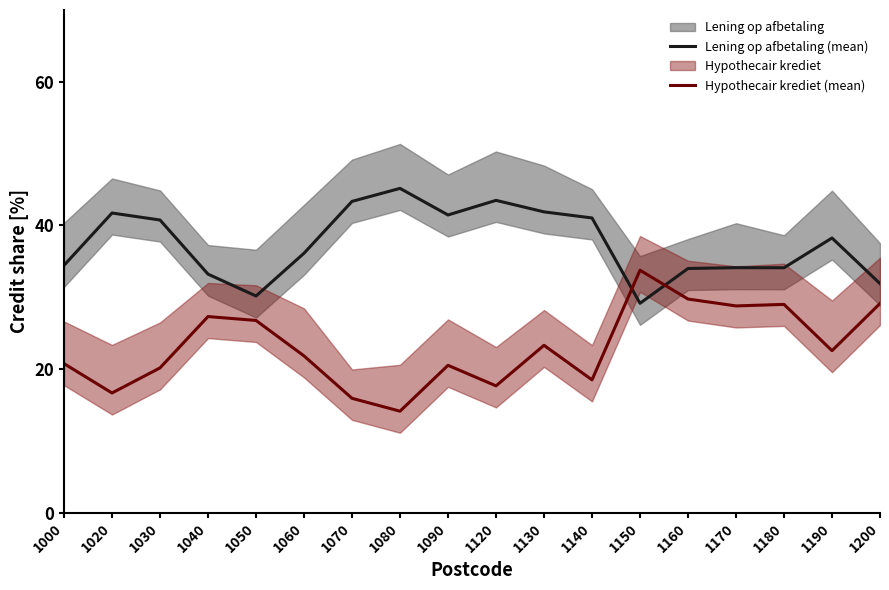

Is the value of Hypothecair krediet (mean) at 1160 greater than the value of Lening op afbetaling (mean) at 1160?

No